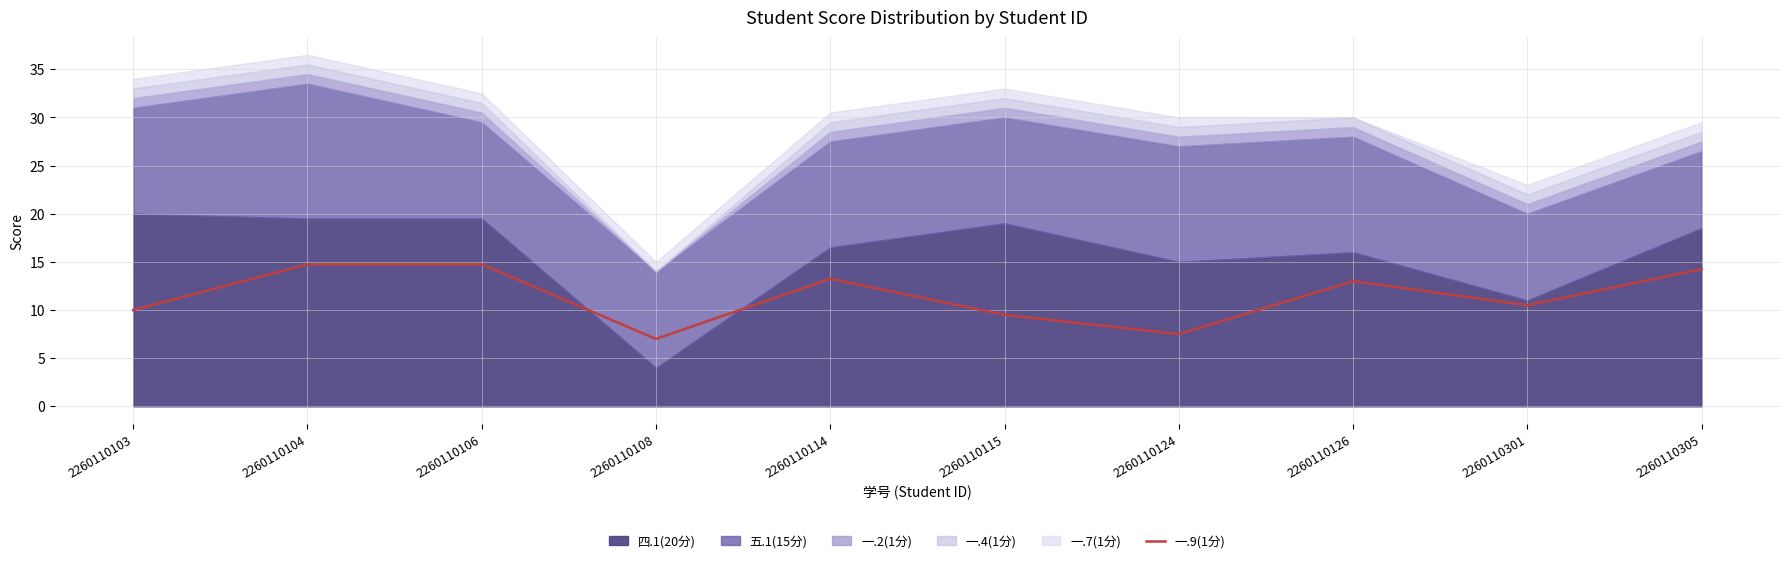

Reading left to right, list all the values displayed in this chart.

2260110103=10.0	2260110104=14.8	2260110106=14.8	2260110108=7.0	2260110114=13.2	2260110115=9.5	2260110124=7.5	2260110126=13.0	2260110301=10.5	2260110305=14.2